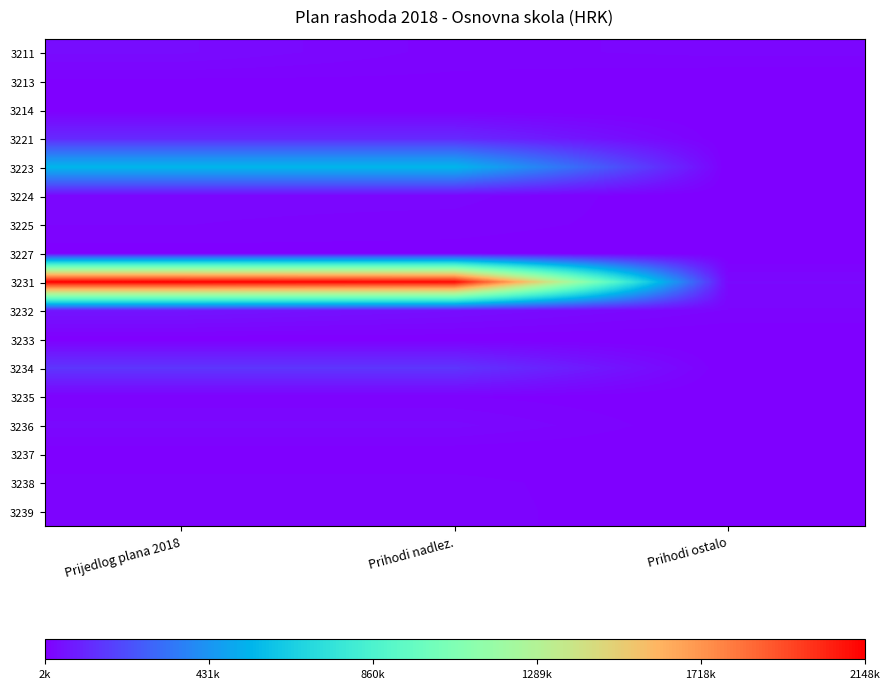

Reading left to right, extract all data points from this chart.

3211: Prijedlog plana 2018=37000	Prihodi nadlez.=15000	Prihodi ostalo=22000
3213: Prijedlog plana 2018=8000	Prihodi nadlez.=8000	Prihodi ostalo=0
3214: Prijedlog plana 2018=2000	Prihodi nadlez.=2000	Prihodi ostalo=0
3221: Prijedlog plana 2018=117000	Prihodi nadlez.=117000	Prihodi ostalo=0
3223: Prijedlog plana 2018=550000	Prihodi nadlez.=550000	Prihodi ostalo=0
3224: Prijedlog plana 2018=22000	Prihodi nadlez.=22000	Prihodi ostalo=0
3225: Prijedlog plana 2018=19000	Prihodi nadlez.=15000	Prihodi ostalo=4000
3227: Prijedlog plana 2018=6000	Prihodi nadlez.=6000	Prihodi ostalo=0
3231: Prijedlog plana 2018=2148000	Prihodi nadlez.=2120000	Prihodi ostalo=28000
3232: Prijedlog plana 2018=63000	Prihodi nadlez.=45000	Prihodi ostalo=18000
3233: Prijedlog plana 2018=3000	Prihodi nadlez.=3000	Prihodi ostalo=0
3234: Prijedlog plana 2018=150000	Prihodi nadlez.=150000	Prihodi ostalo=0
3235: Prijedlog plana 2018=11000	Prihodi nadlez.=11000	Prihodi ostalo=0
3236: Prijedlog plana 2018=30000	Prihodi nadlez.=30000	Prihodi ostalo=0
3237: Prijedlog plana 2018=2000	Prihodi nadlez.=2000	Prihodi ostalo=0
3238: Prijedlog plana 2018=14000	Prihodi nadlez.=14000	Prihodi ostalo=0
3239: Prijedlog plana 2018=15000	Prihodi nadlez.=15000	Prihodi ostalo=0